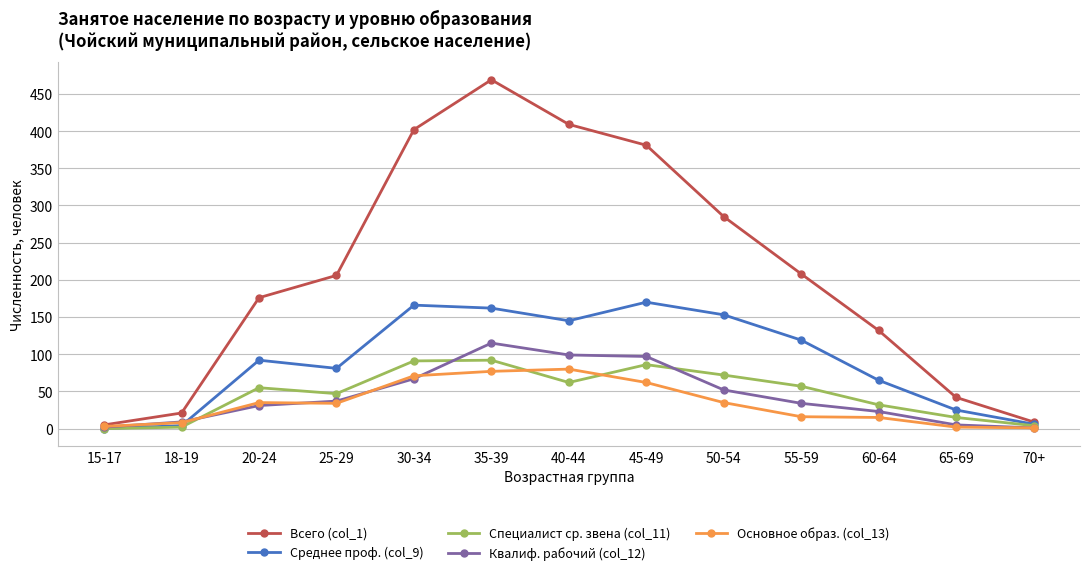

The Основное образ. (col_13) series shows 15 at 60-64. True or false?

True